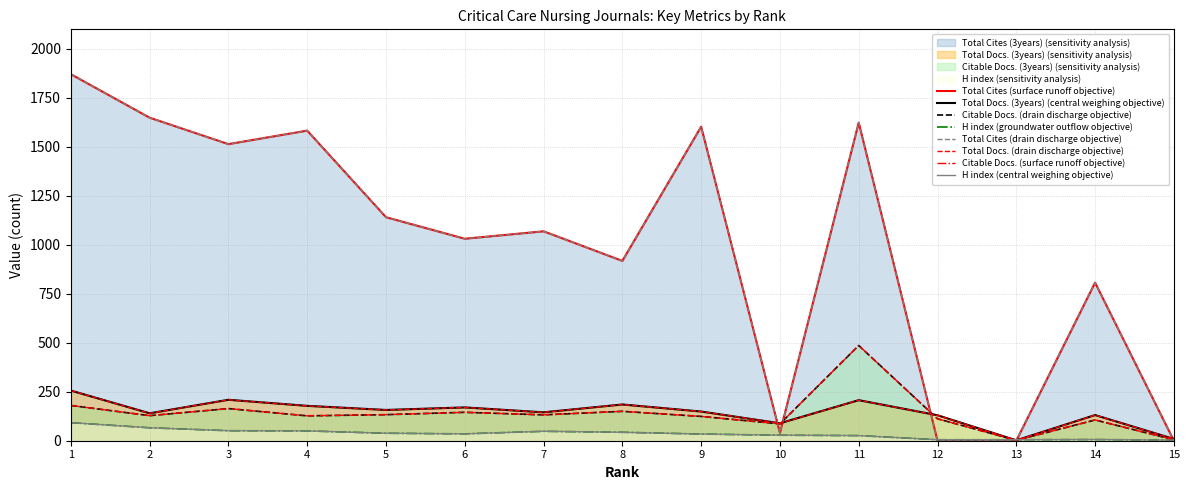

At which label does Total Cites (3years) reach its peak?

1